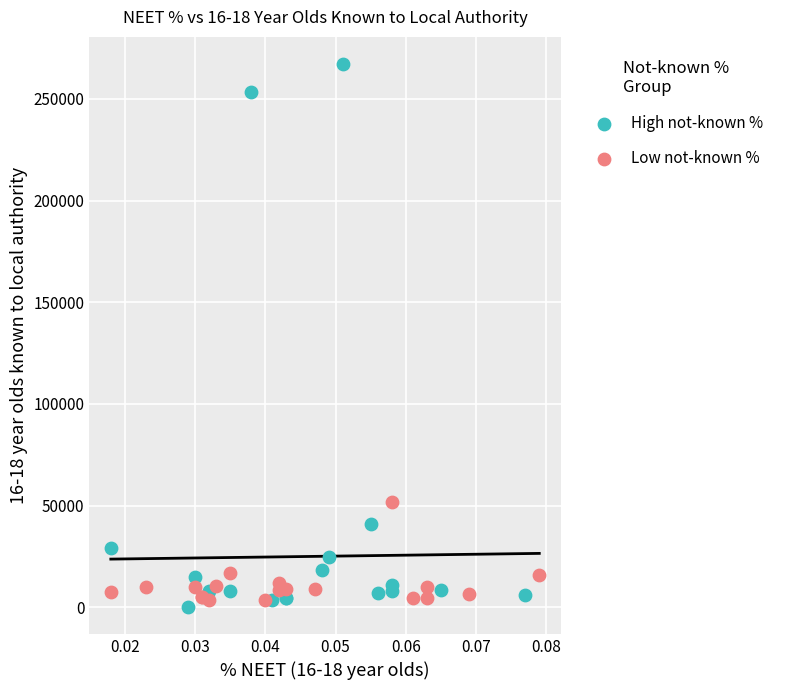

Which series reaches the minimum Y coordinate?

High not-known %